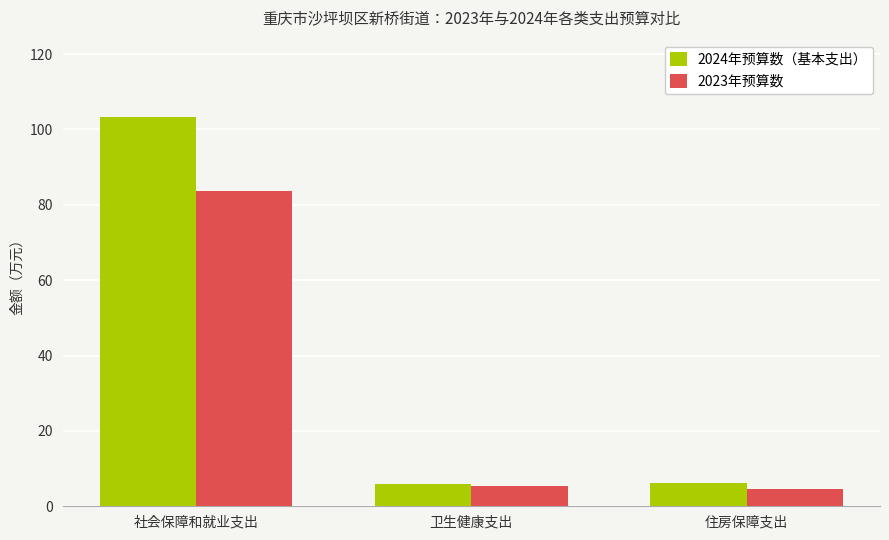

The 2024年预算数（基本支出） series shows 64.4 at 社会保障和就业支出. True or false?

False